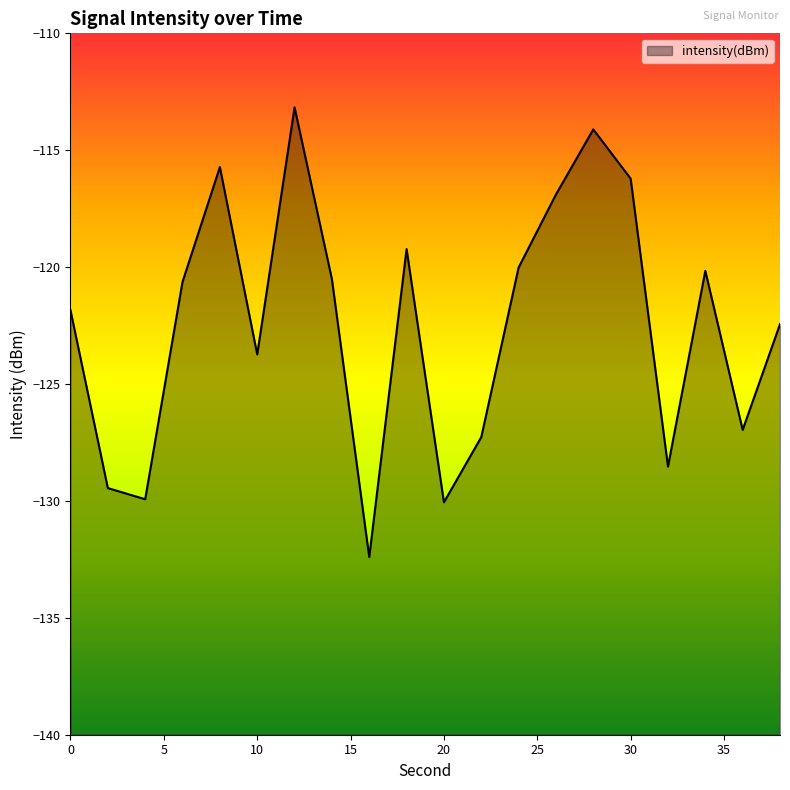

At which category does the chart reach its peak across all series?

12